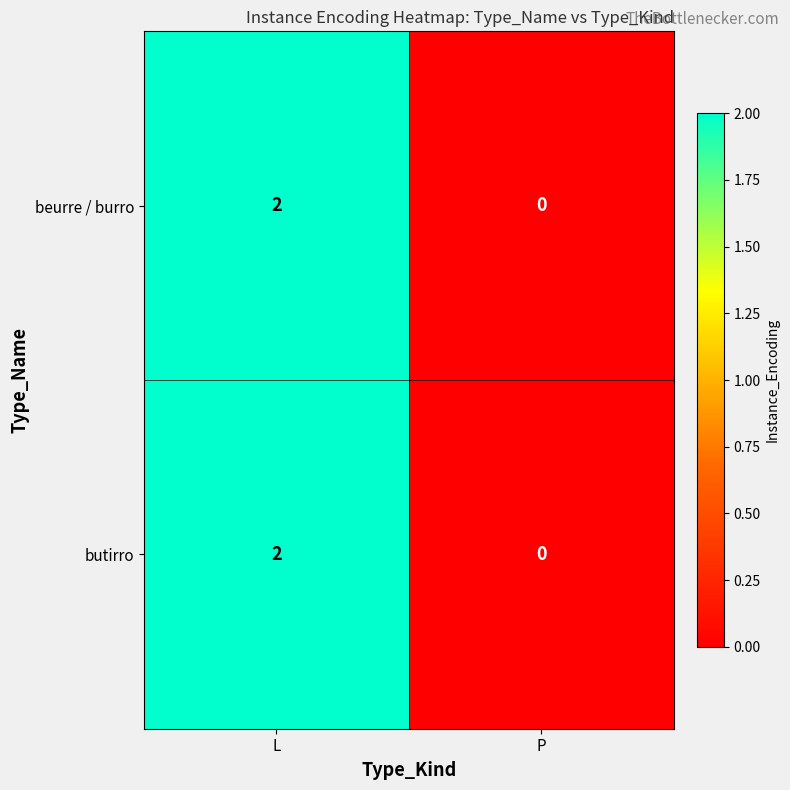

The value of butirro at P is 0. True or false?

True